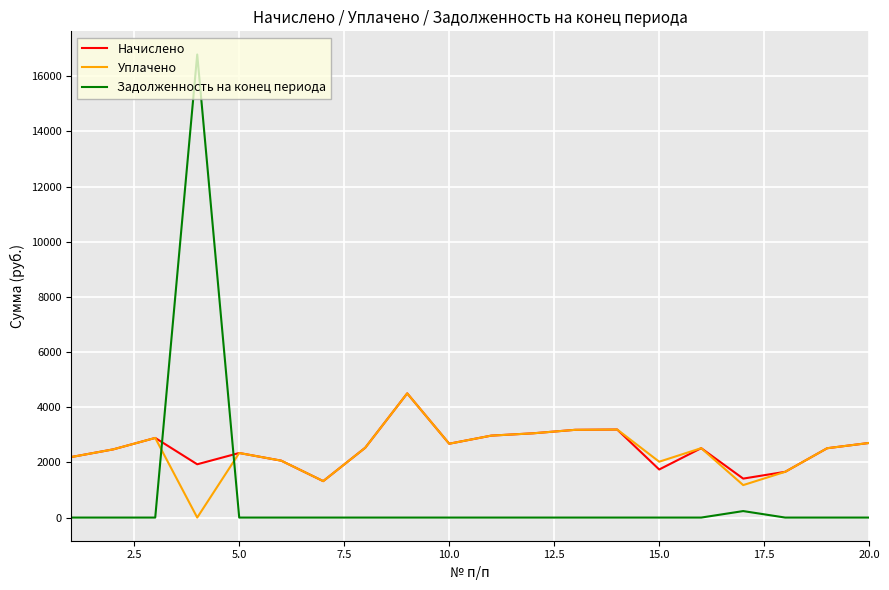

Which series has the largest range (max minus min)?

Задолженность на конец периода